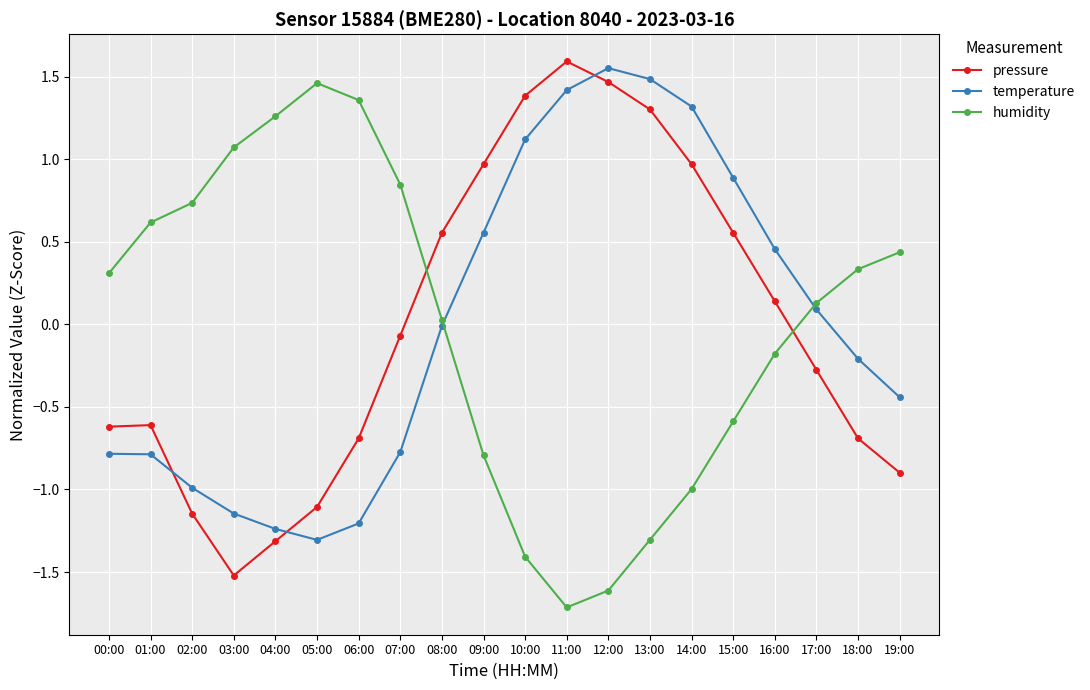

At which category does humidity reach its first local peak?

05:00